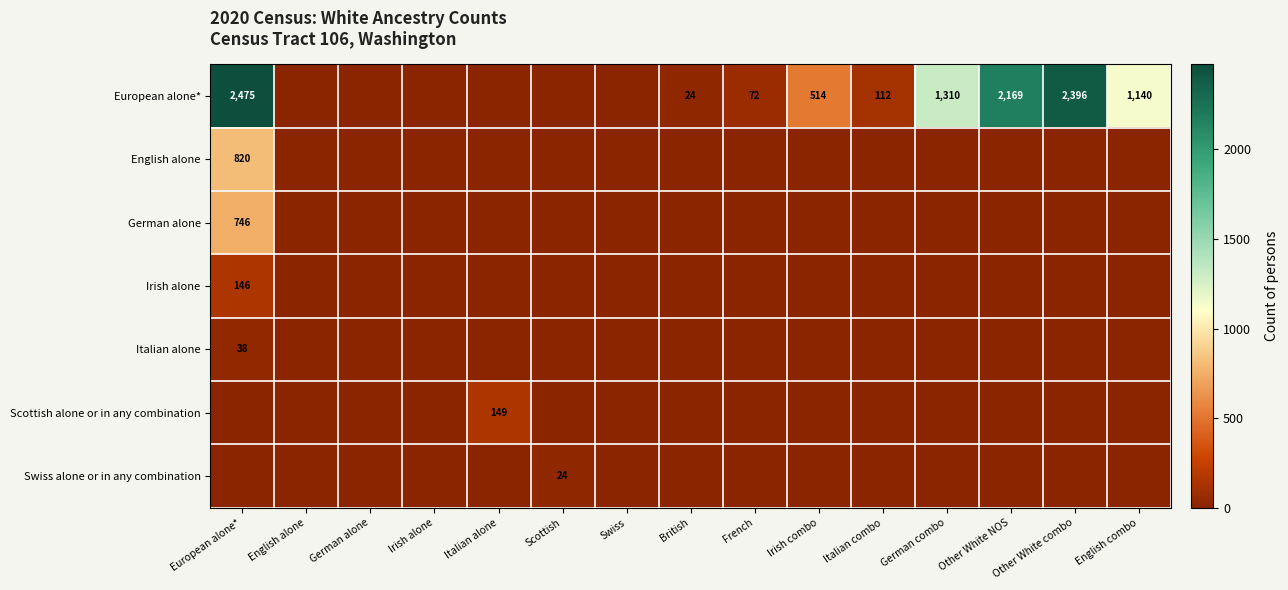

What is the difference between the European alone* values at Other White NOS and German combo?

859